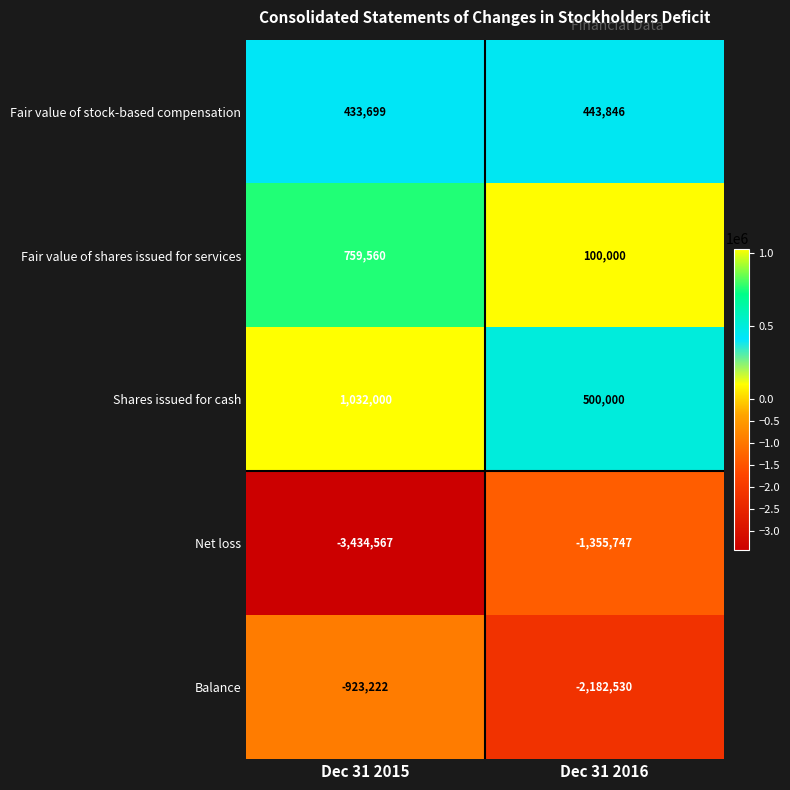

List the labels in order of Fair value of shares issued for services value, smallest first.

Dec 31 2016, Dec 31 2015